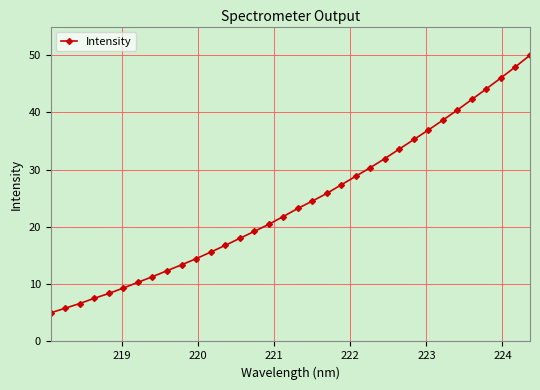

How many data points are less than 23?

17